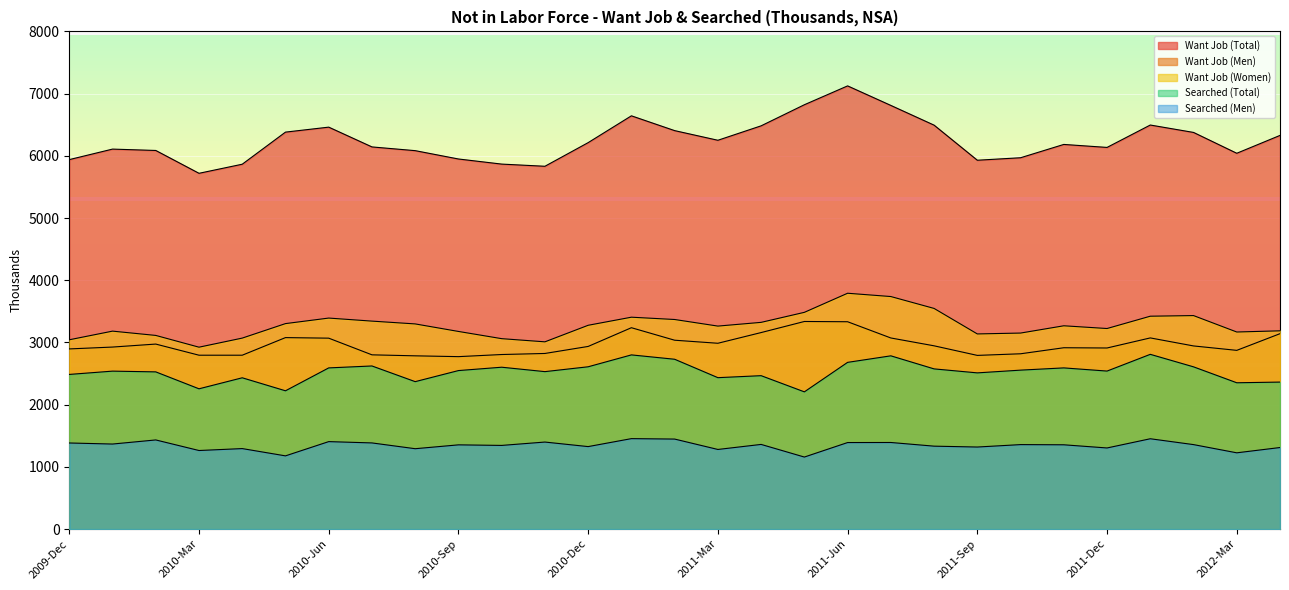

What is the average value of the Searched (Total) series?

2529